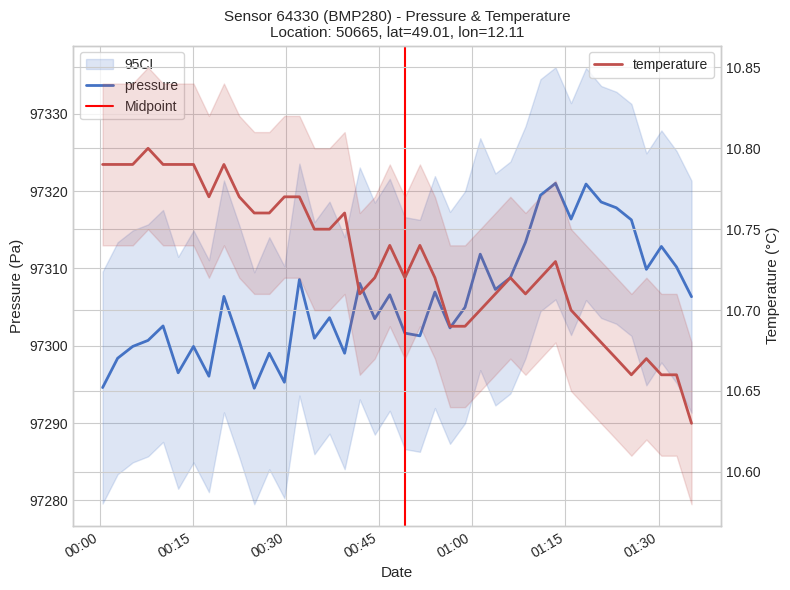

What position from the left is 2023-11-21T01:03:43?

27